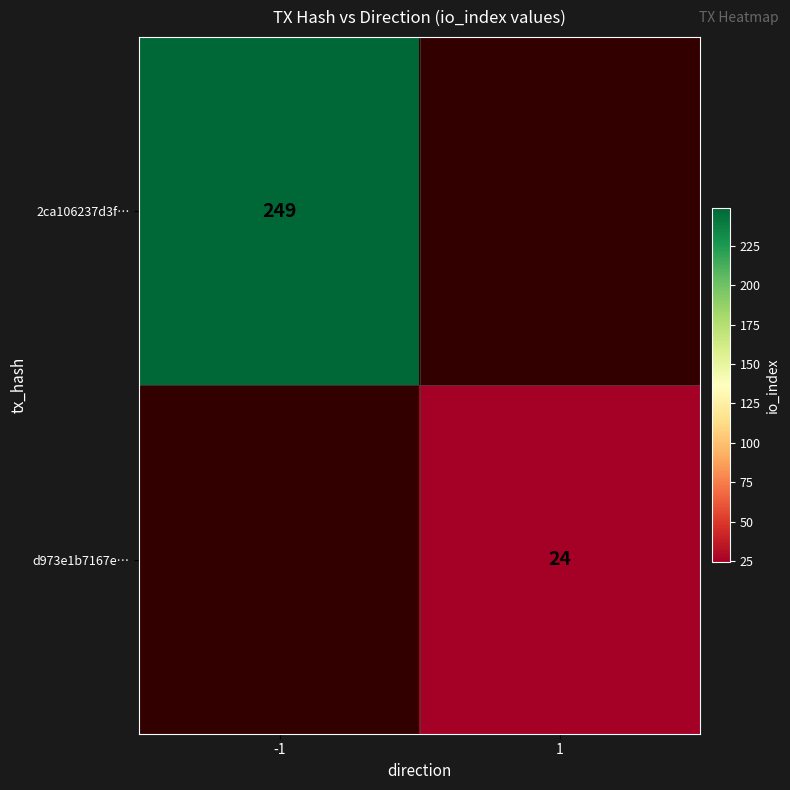

Between 1 and -1, which is larger?

-1